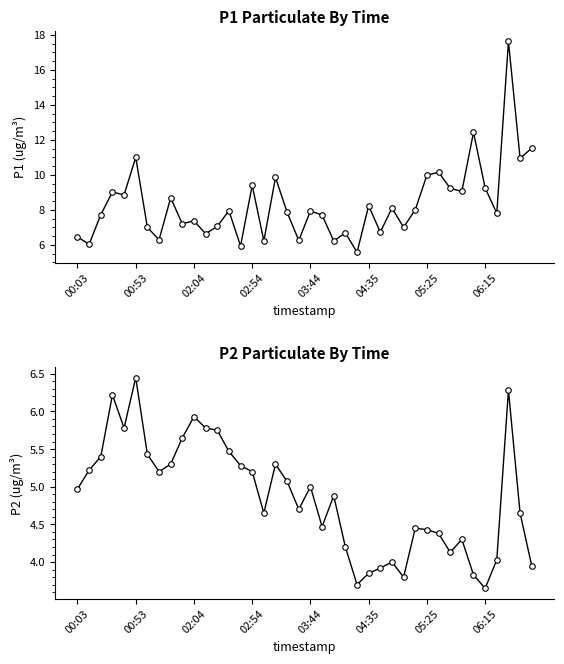

Reading left to right, list all the values displayed in this chart.

P1: 6.5	6.0	7.7	9.0	8.8	11.0	7.0	6.3	8.7	7.2	7.4	6.6	7.0	8.0	5.9	9.4	6.2	9.8	7.8	6.2	7.9	7.7	6.2	6.7	5.6	8.2	6.7	8.1	7.0	8.0	10.0	10.2	9.2	9.1	12.4	9.2	7.8	17.6	10.9	11.5
P2: 5.0	5.2	5.4	6.2	5.8	6.5	5.4	5.2	5.3	5.7	5.9	5.8	5.8	5.5	5.3	5.2	4.7	5.3	5.1	4.7	5.0	4.5	4.9	4.2	3.7	3.9	3.9	4.0	3.8	4.5	4.4	4.4	4.1	4.3	3.8	3.6	4.0	6.3	4.7	4.0